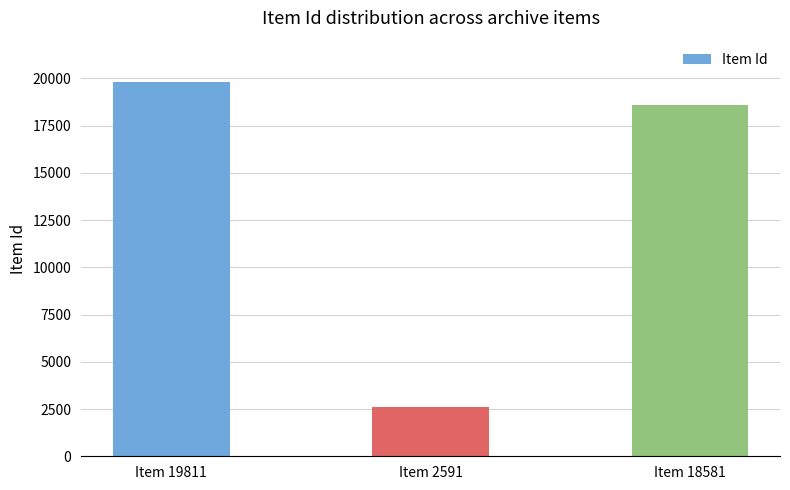

Approximately how many times larger is the value at Item 2591 compared to Item 18581?

0.1